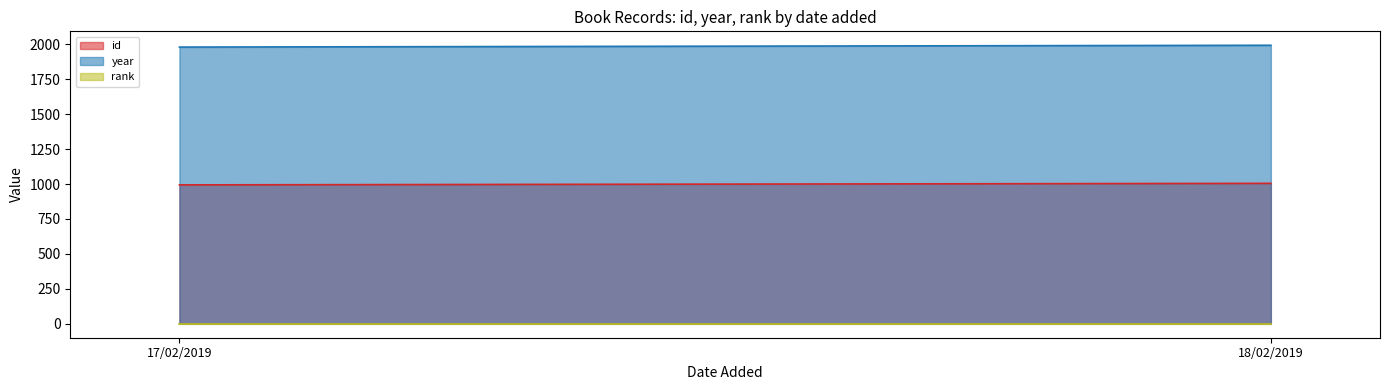

Which series has the largest range (max minus min)?

year